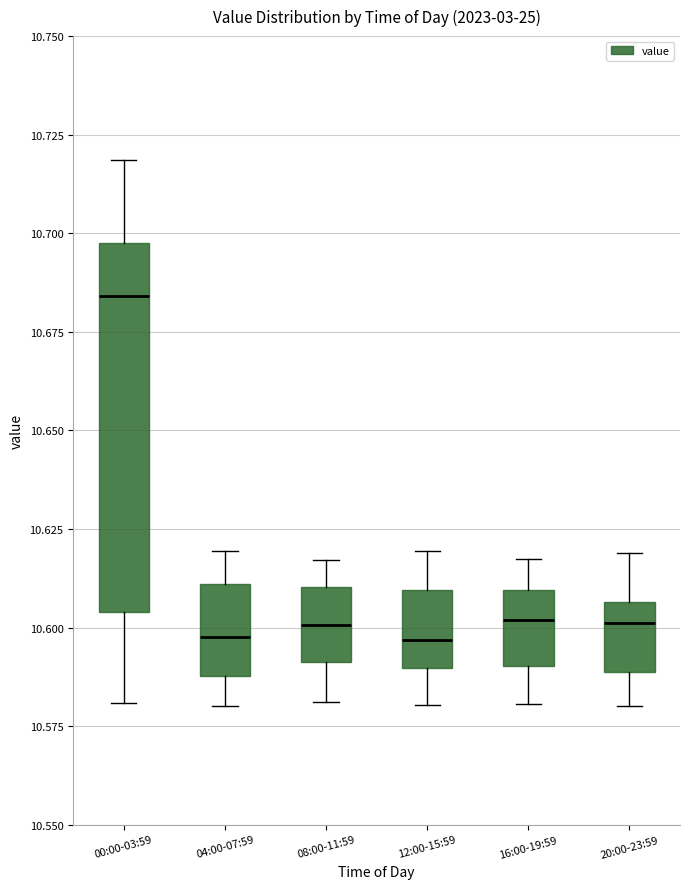

Reading left to right, transcribe this box plot: for each box, give where its median line is, the range the box spans, and where its two whiskers end, as read against the y-axis. The values are not printed on the chart, so give them approximately, as read against the axis.

00:00-03:59: median 10.685, box 10.605 to 10.700, whiskers 10.580 to 10.720
04:00-07:59: median 10.600, box 10.590 to 10.610, whiskers 10.580 to 10.620
08:00-11:59: median 10.600, box 10.590 to 10.610, whiskers 10.580 to 10.615
12:00-15:59: median 10.595, box 10.590 to 10.610, whiskers 10.580 to 10.620
16:00-19:59: median 10.600, box 10.590 to 10.610, whiskers 10.580 to 10.615
20:00-23:59: median 10.600, box 10.590 to 10.605, whiskers 10.580 to 10.620